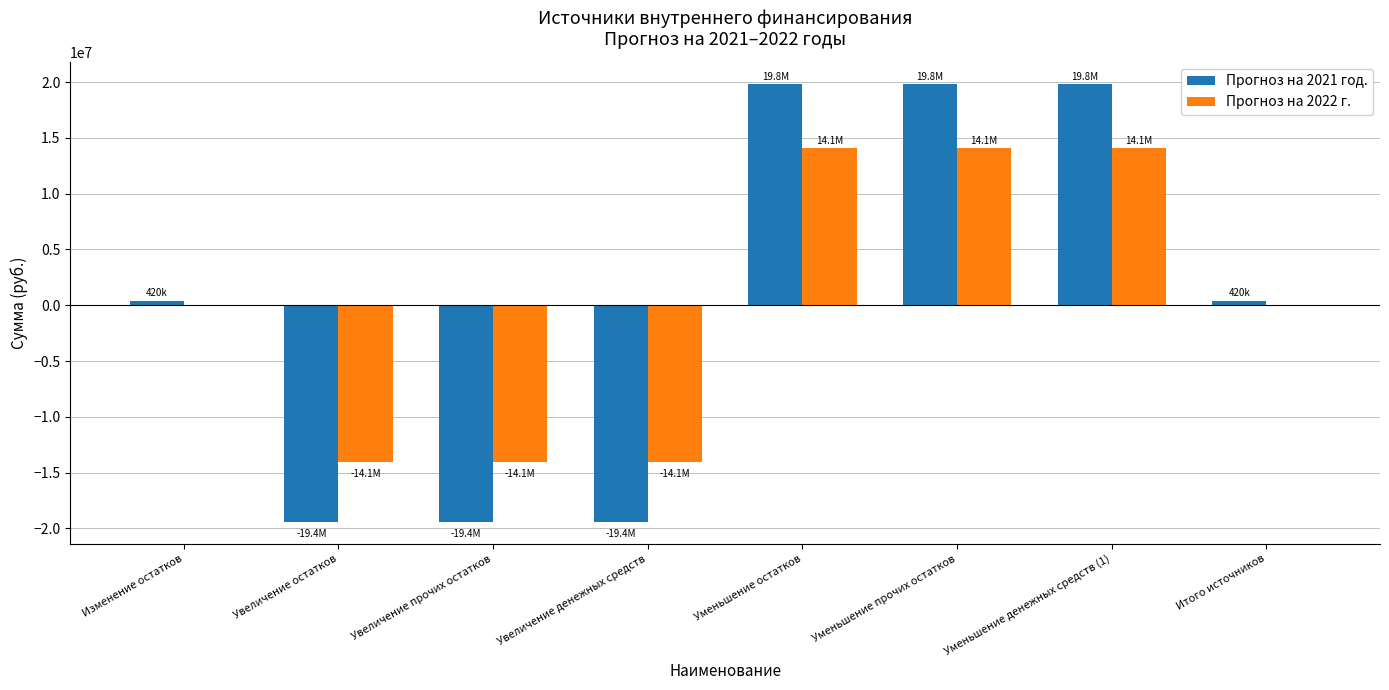

Which series changed the most between Изменение остатков and Увеличение остатков?

Прогноз на 2021 год.